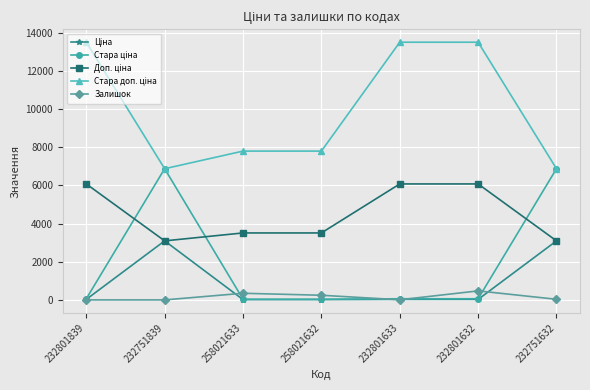

How many lines are shown in the chart?

5